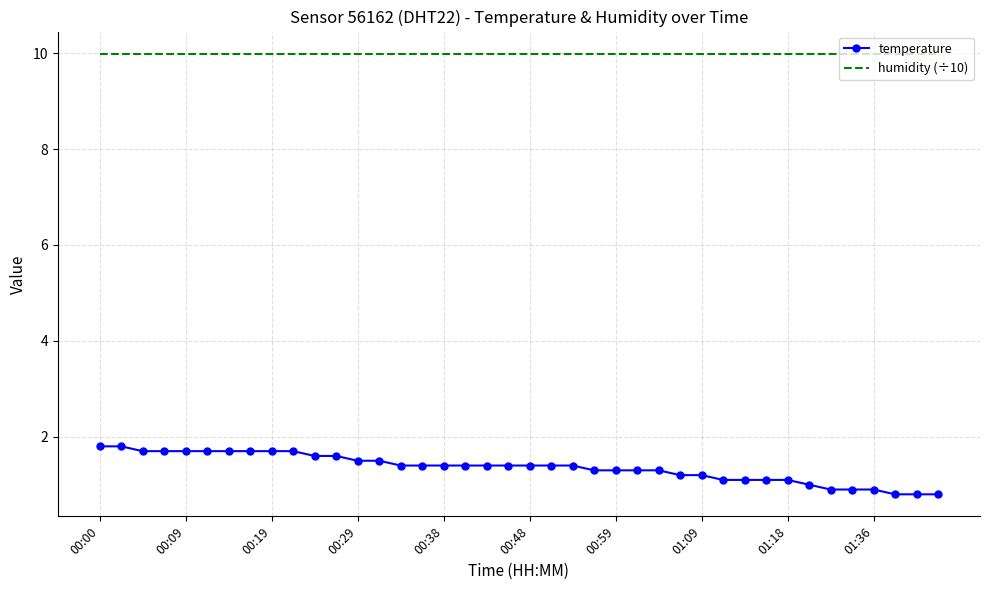

Which series has the largest range (max minus min)?

temperature